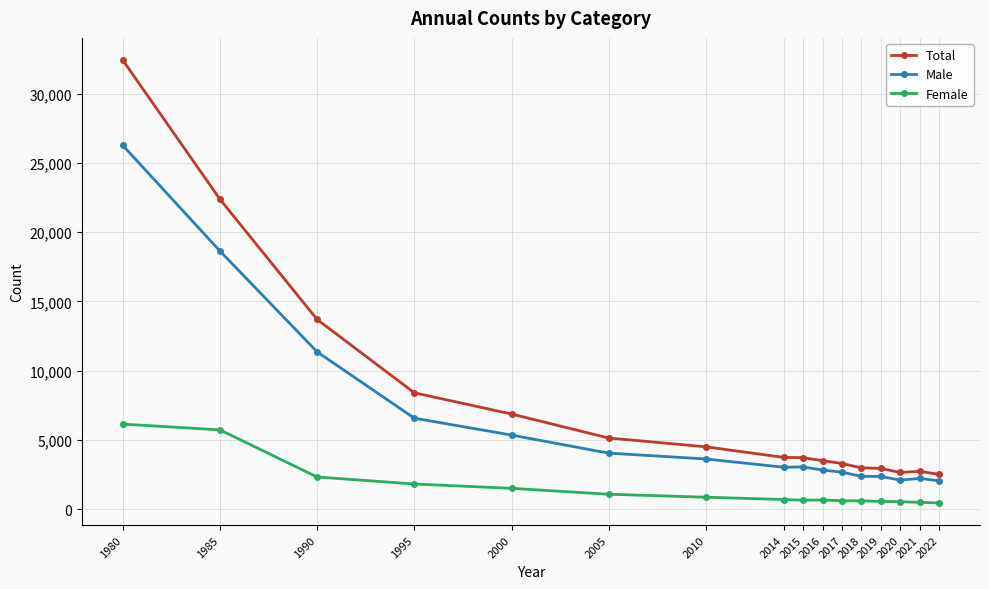

True or false: Female has more than 0 points higher than both neighbors.

True